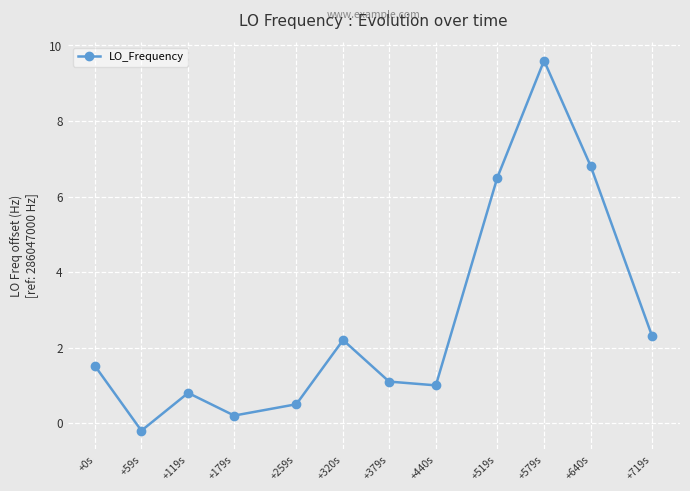

List the labels in order of value, smallest first.

+59s, +179s, +259s, +119s, +440s, +379s, +0s, +320s, +719s, +519s, +640s, +579s